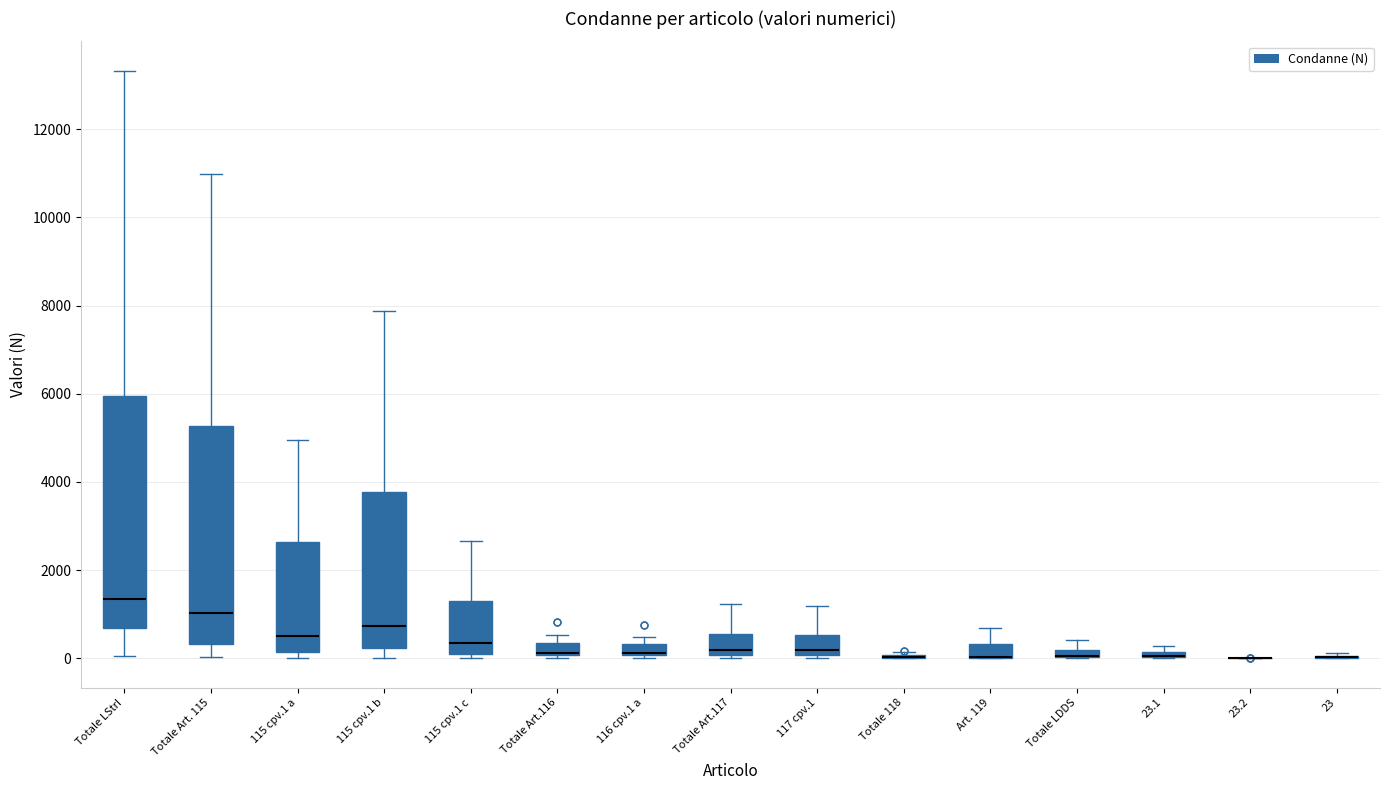

Which box is the tallest, from its lower edge to its upper edge?

Totale LStrI